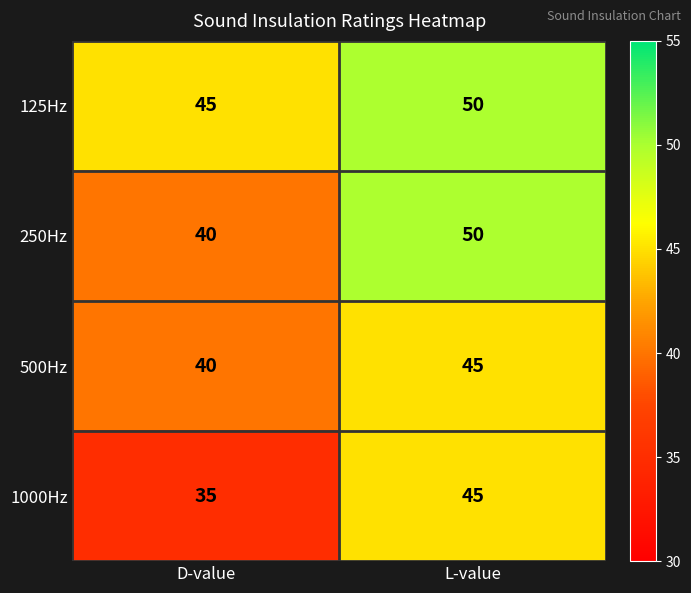

At which category does the chart reach its peak across all series?

L-value